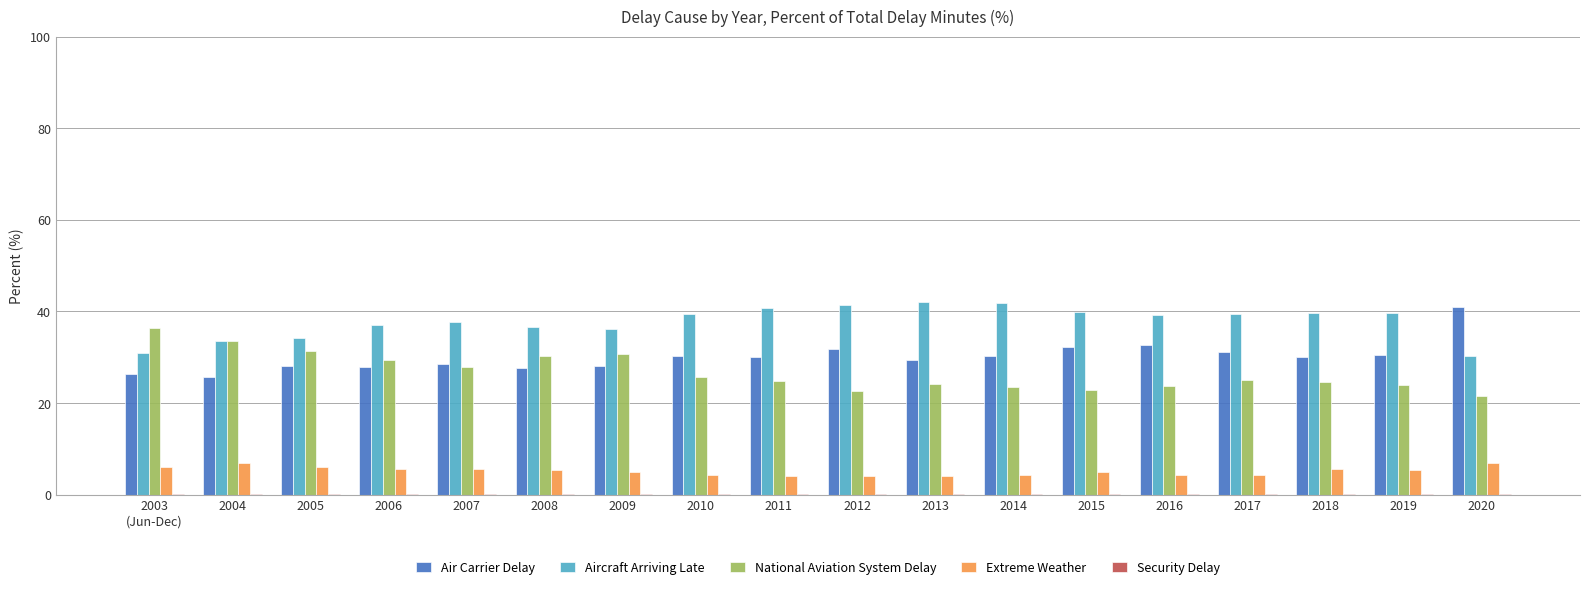

Is the value of National Aviation System Delay at 2008 greater than the value of Aircraft Arriving Late at 2006?

No